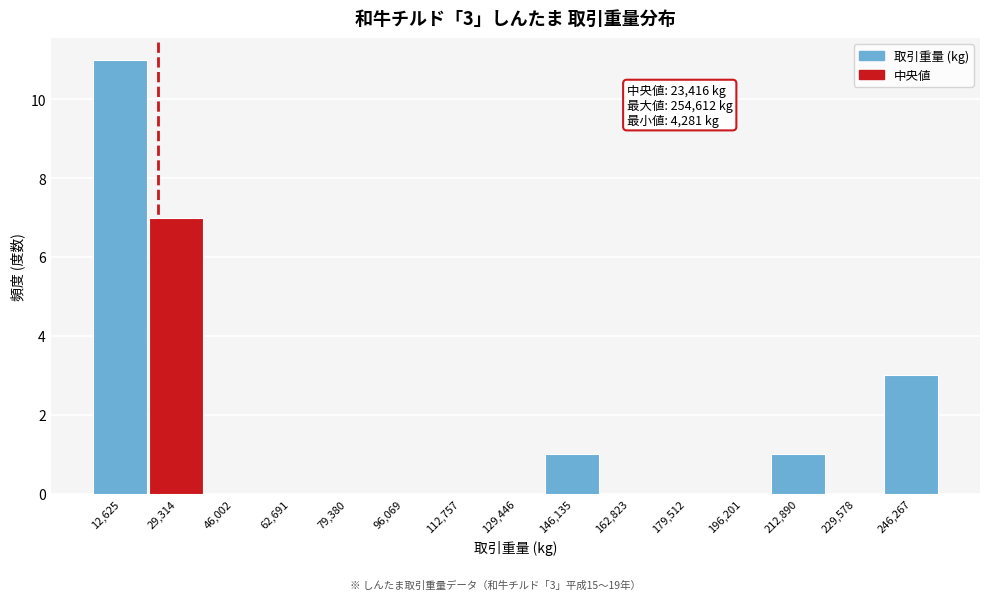

Over which range of the x-axis is the bar tallest?

4000 to 20000